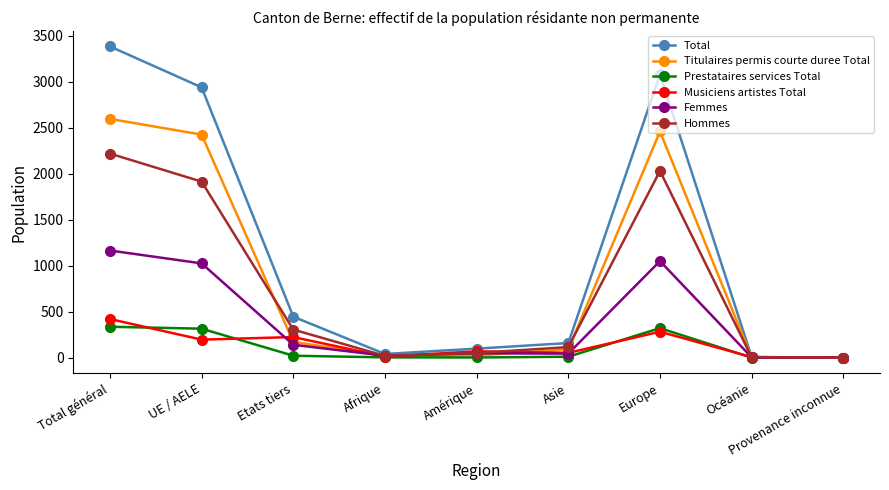

Between which two adjacent categories do Titulaires permis courte duree Total and Hommes first intersect?

UE / AELE and Etats tiers